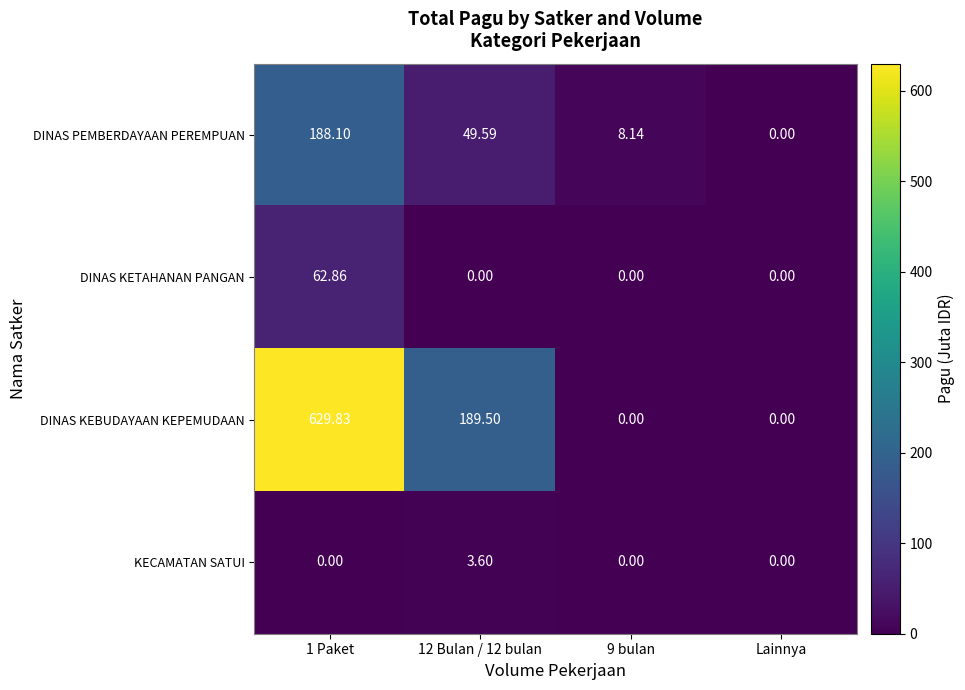

At which category is the sum across all series the highest?

1 Paket